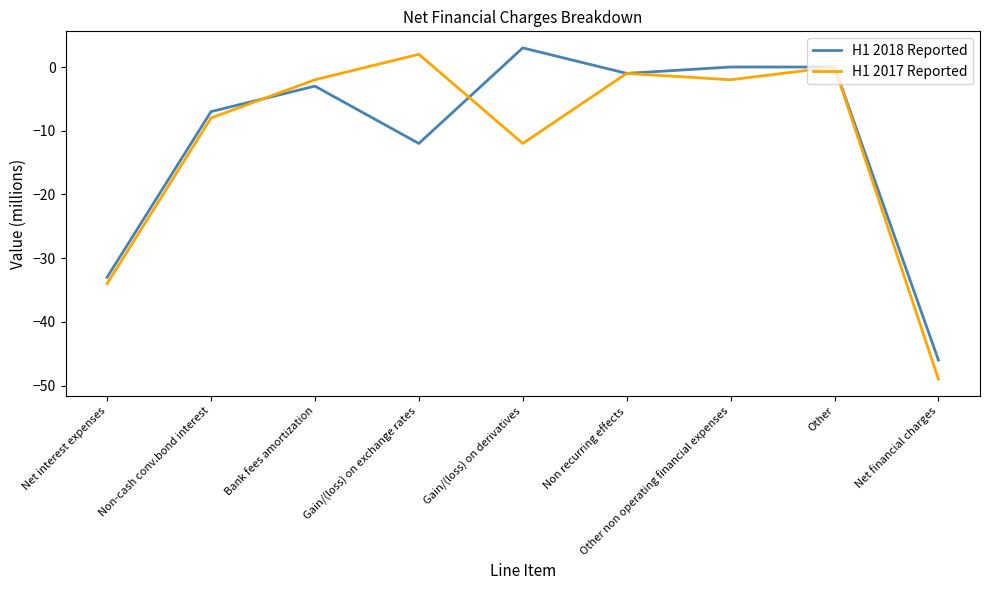

Where is H1 2018 Reported nearest to the value -21?

Gain/(loss) on exchange rates